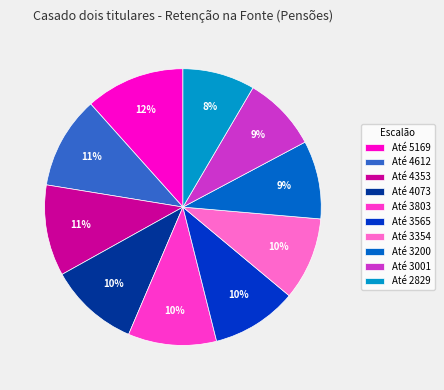

To the nearest percent, what is the combined percentage of Até 3803 and Até 4353?

21%